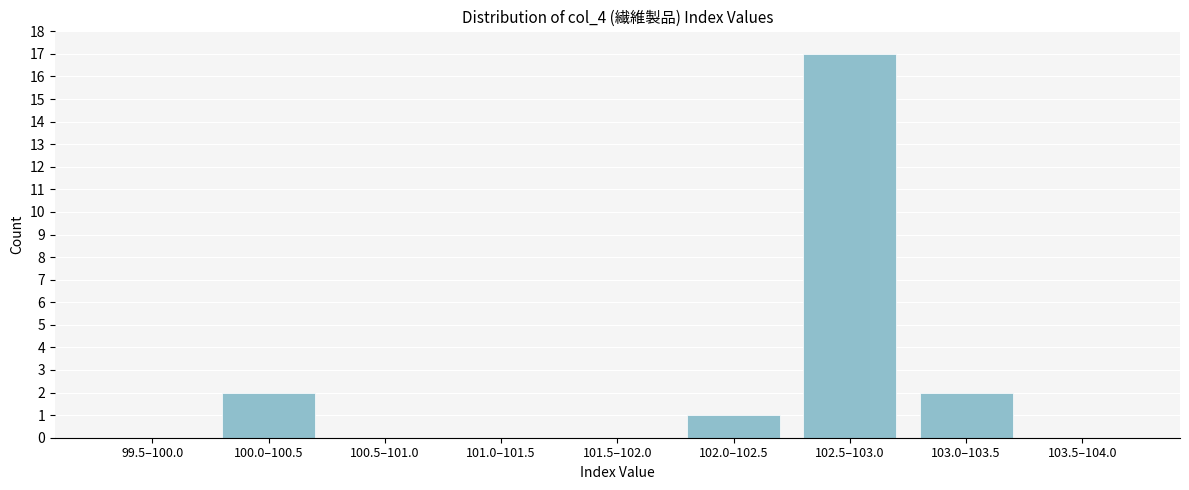

Reading right to left, what are all the values shown in this chart?

103.5–104.0=0	103.0–103.5=2	102.5–103.0=17	102.0–102.5=1	101.5–102.0=0	101.0–101.5=0	100.5–101.0=0	100.0–100.5=2	99.5–100.0=0